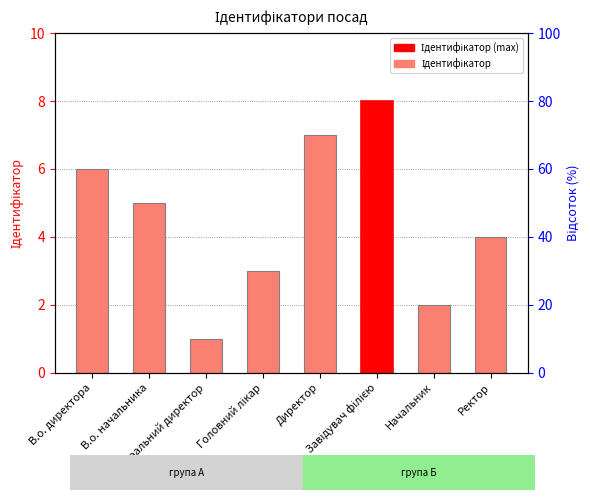

What is the approximate value at Директор?

7